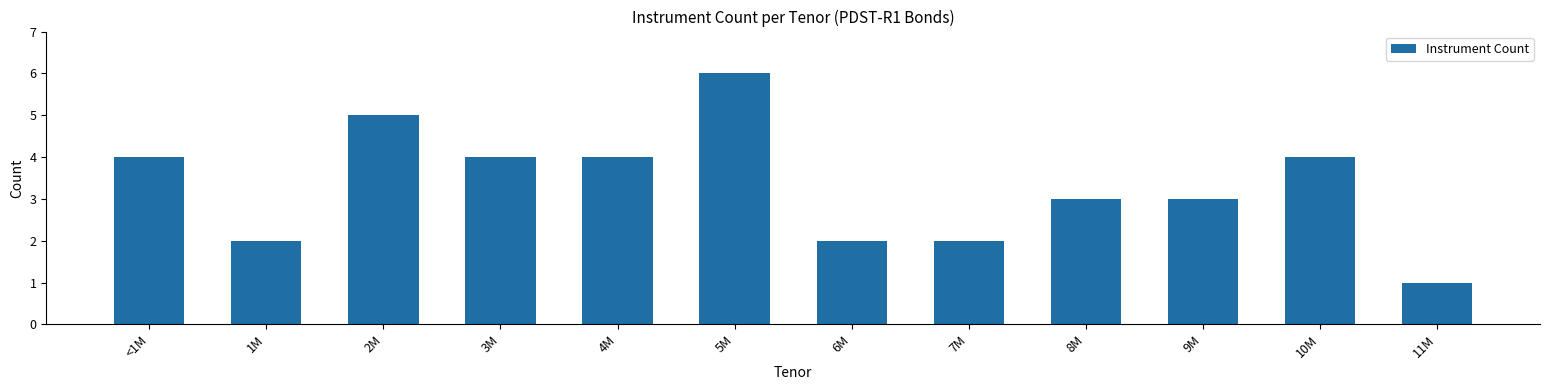

What is the label of the 3rd bar from the right?

9M